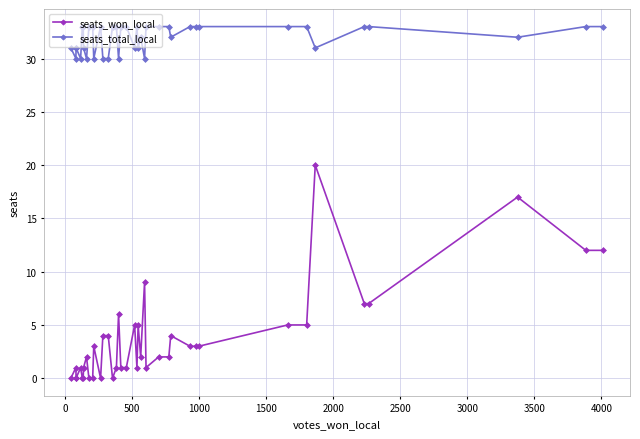

How many data points in seats_total_local are less than 33?

18